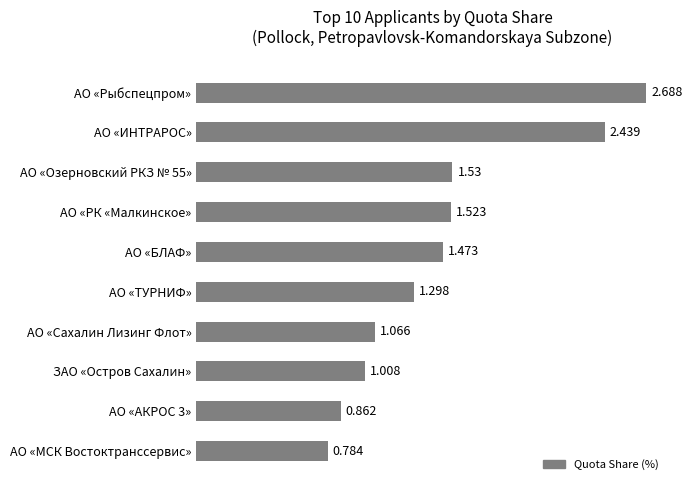

Rank the categories by value from lowest to highest.

АО «МСК Востоктранссервис», АО «АКРОС 3», ЗАО «Остров Сахалин», АО «Сахалин Лизинг Флот», АО «ТУРНИФ», АО «БЛАФ», АО «РК «Малкинское», АО «Озерновский РКЗ № 55», АО «ИНТРАРОС», АО «Рыбспецпром»